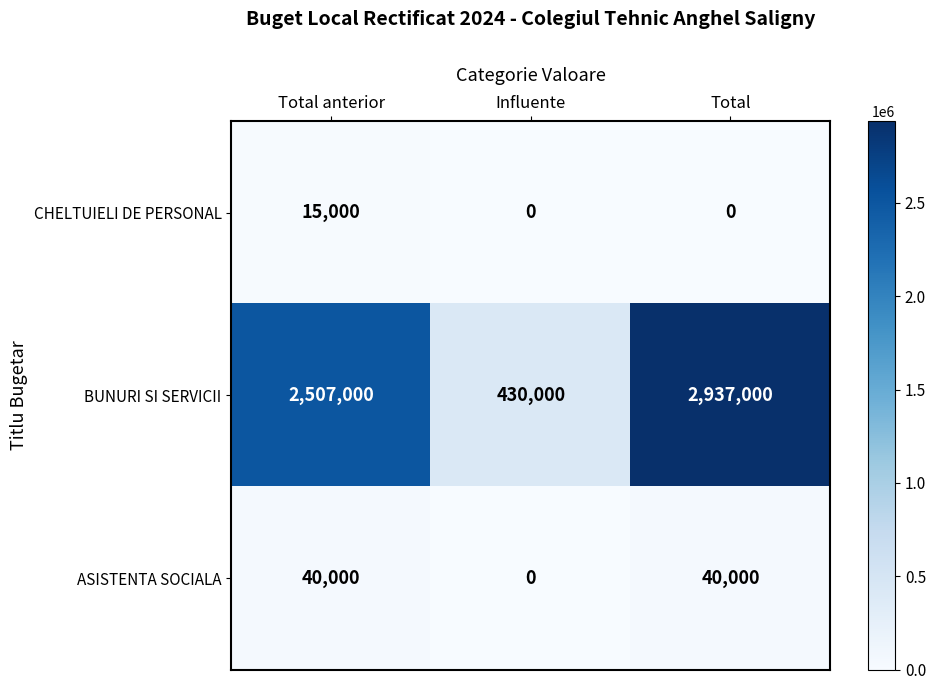

Which series changed the most between Total anterior and Total?

BUNURI SI SERVICII